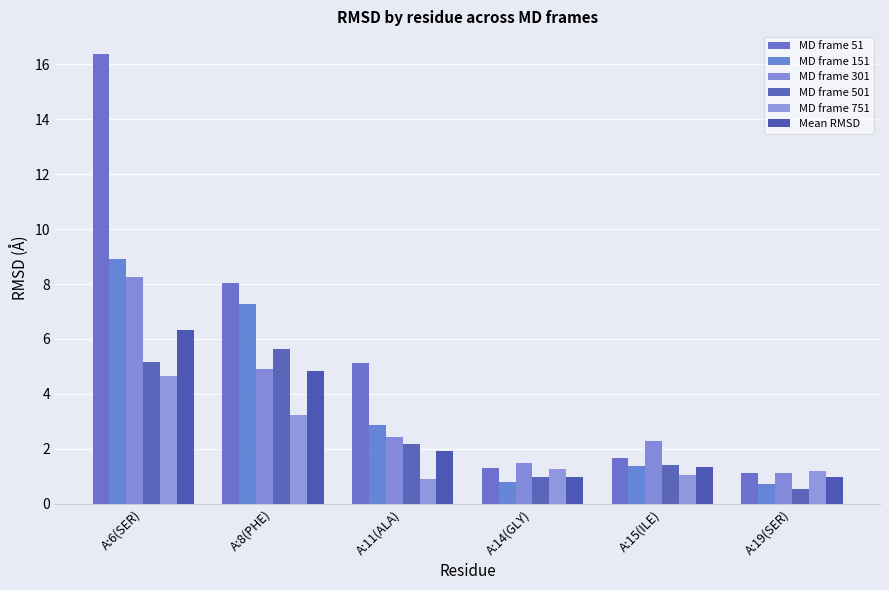

What is the value of the MD frame 301 bar at the 2nd from the left?

4.9